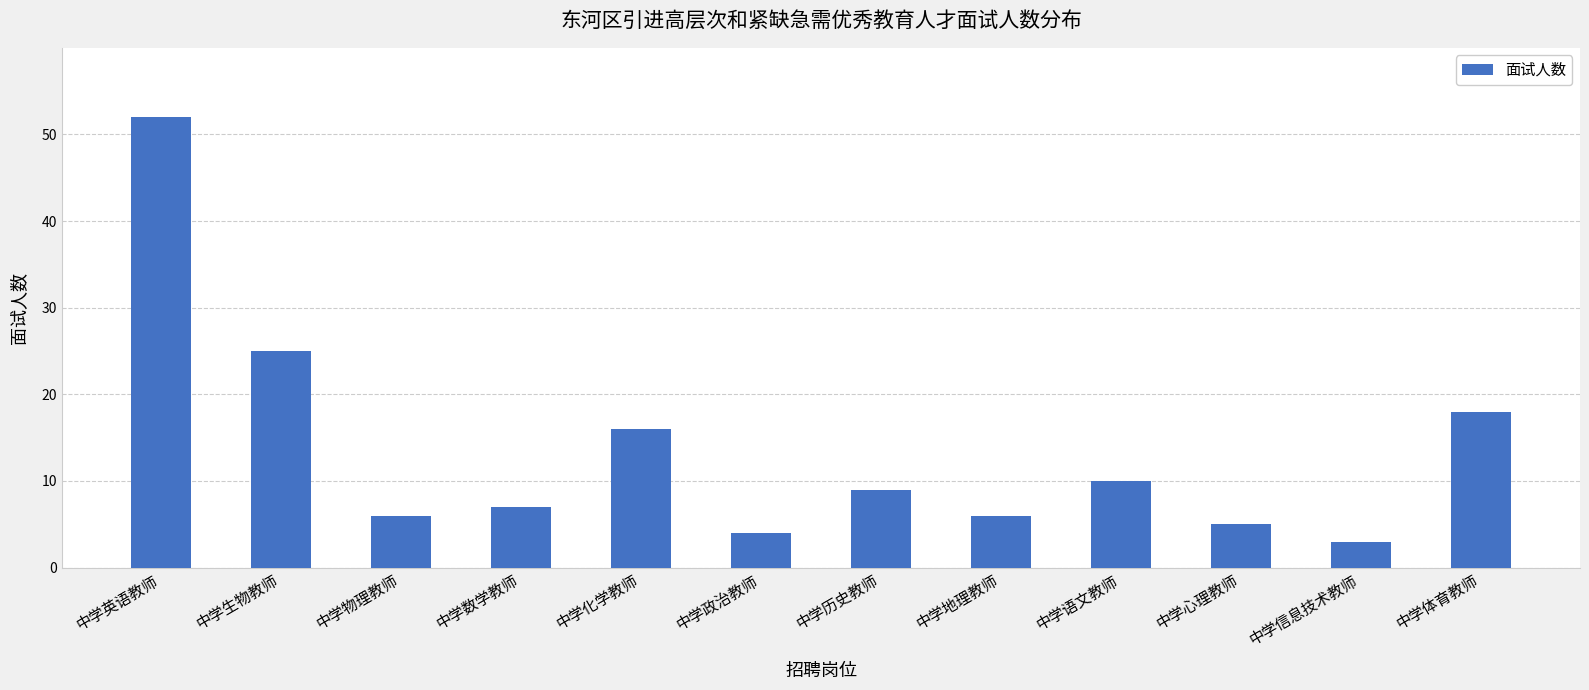

How many values are below 9?

6